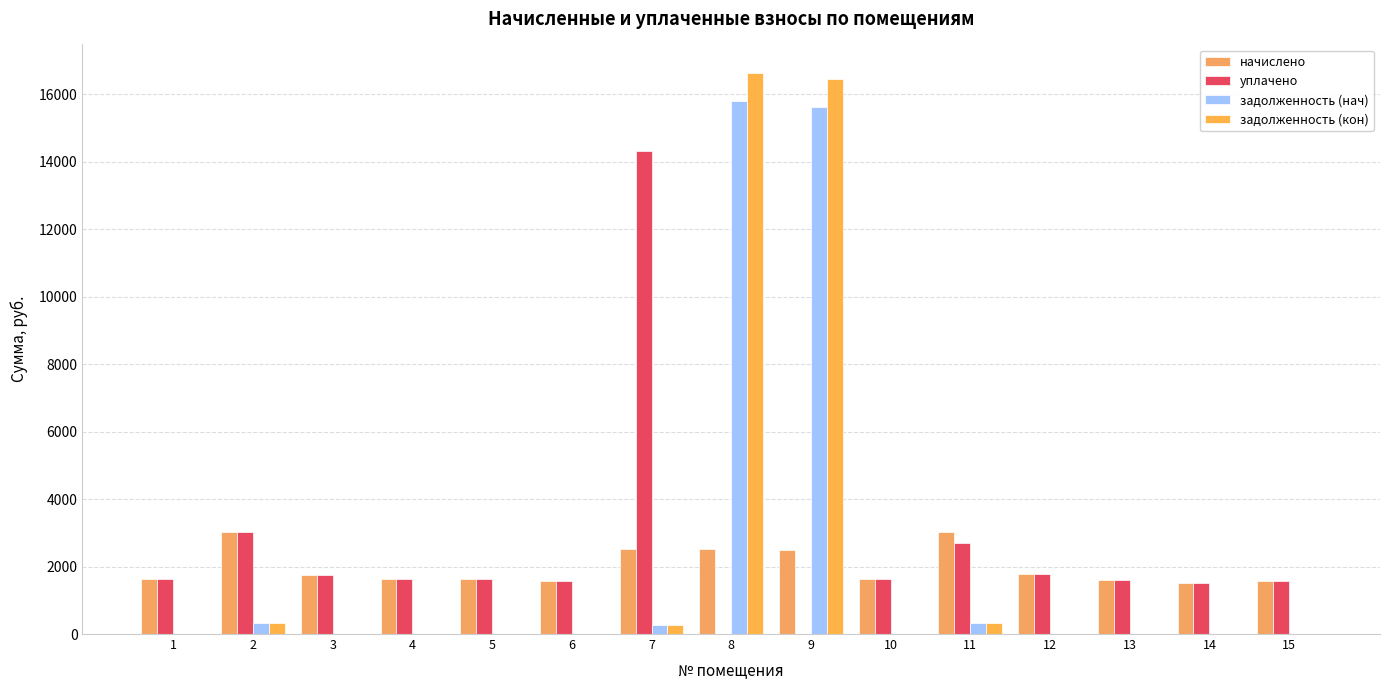

How many values in the начислено series exceed 1631?

8